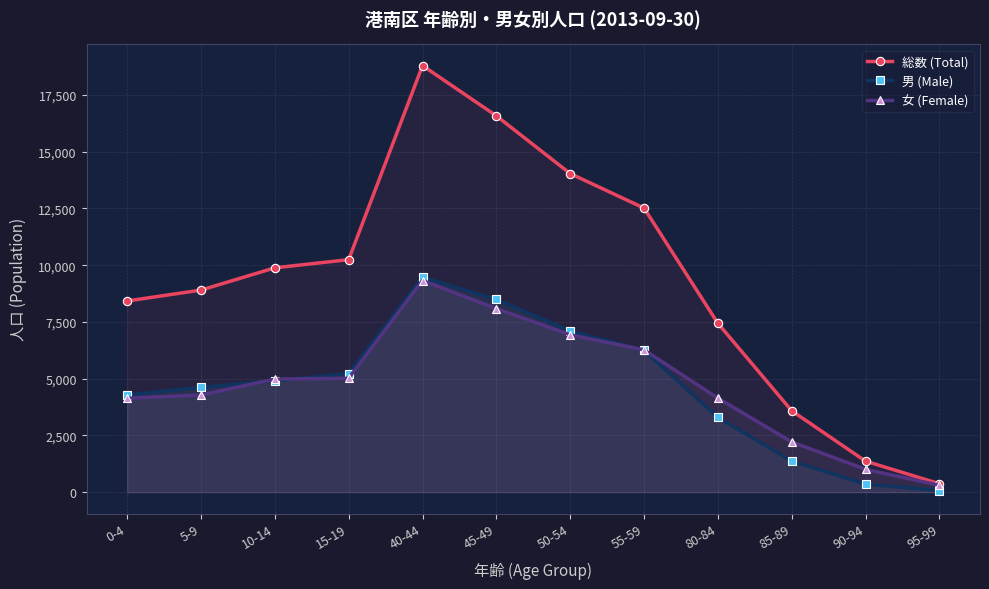

Reading left to right, what are all the values shown in this chart?

総数 (Total): 8424	8904	9885	10245	18794	16580	14037	12516	7441	3586	1365	373
男 (Male): 4286	4621	4906	5226	9469	8494	7104	6248	3299	1372	358	70
女 (Female): 4138	4283	4979	5019	9325	8086	6933	6268	4142	2214	1007	303